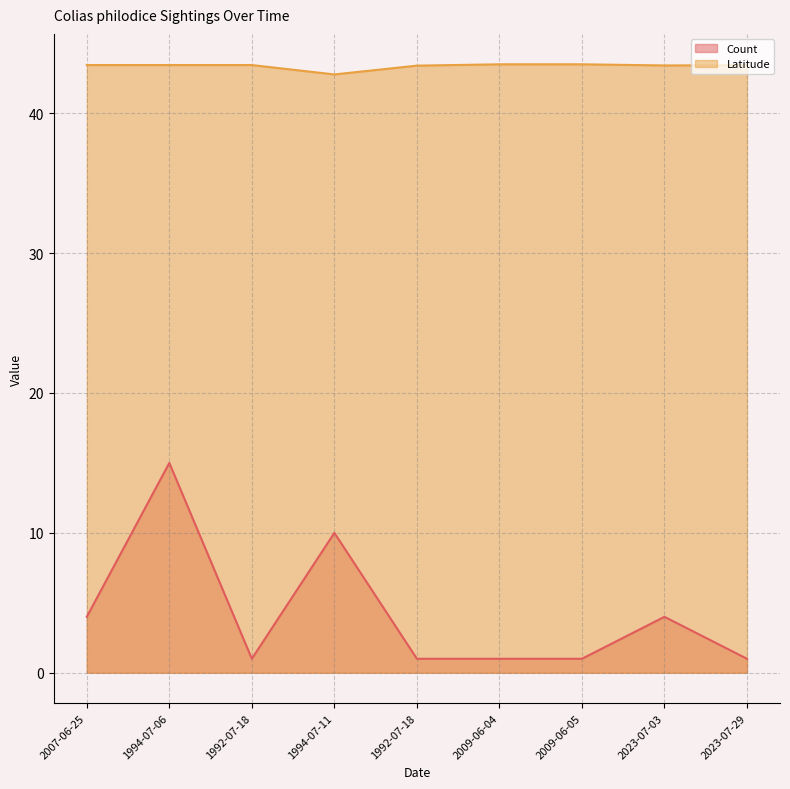

True or false: Latitude has a value of 43.4 at 1992-07-18.

True